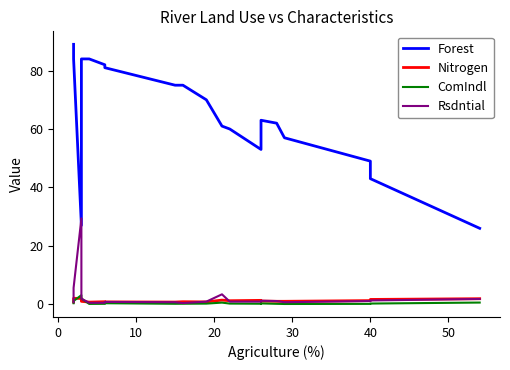

What value does the Nitrogen series have at 20?

1.0